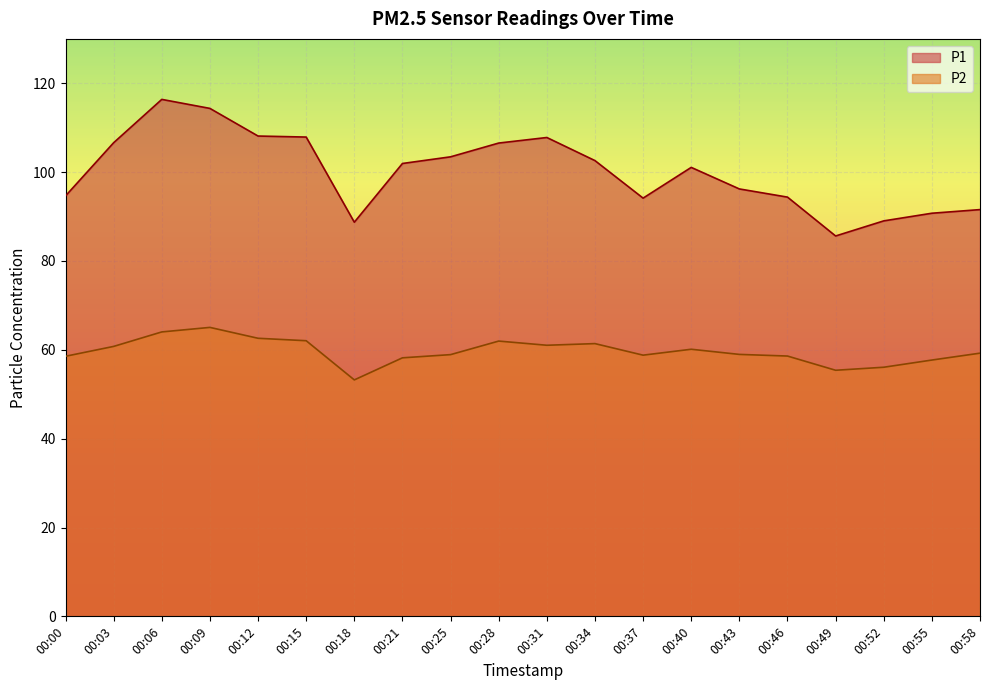

At which category is the sum across all series the highest?

00:06